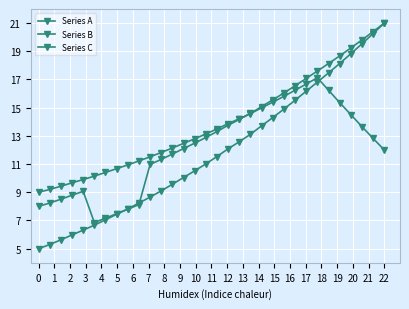

How many series are shown in this chart?

3